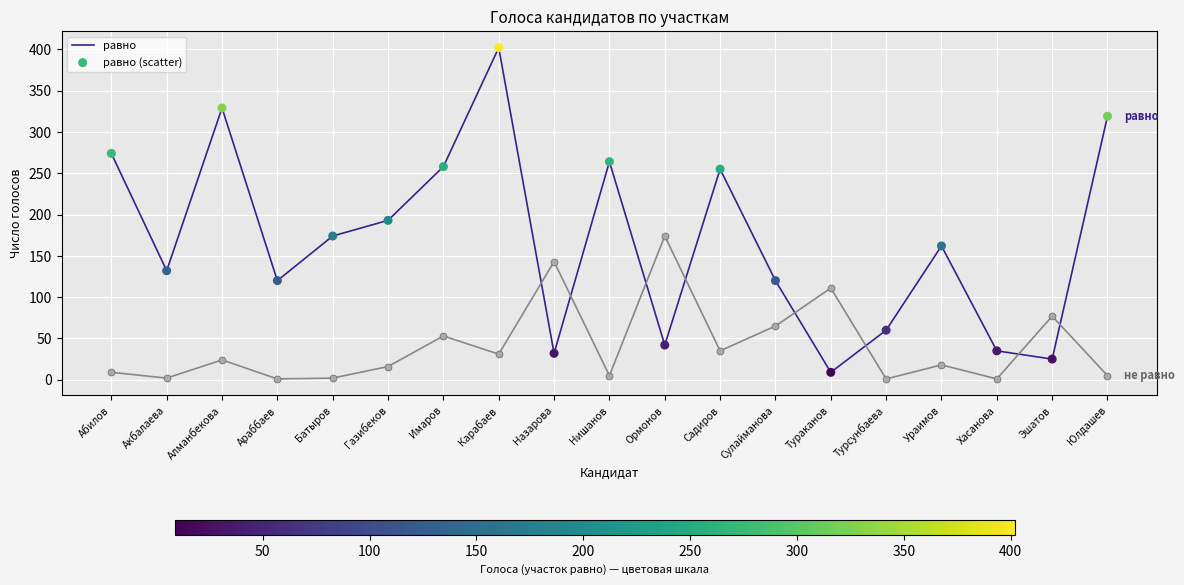

What is the total value across all series at Эшатов?

102